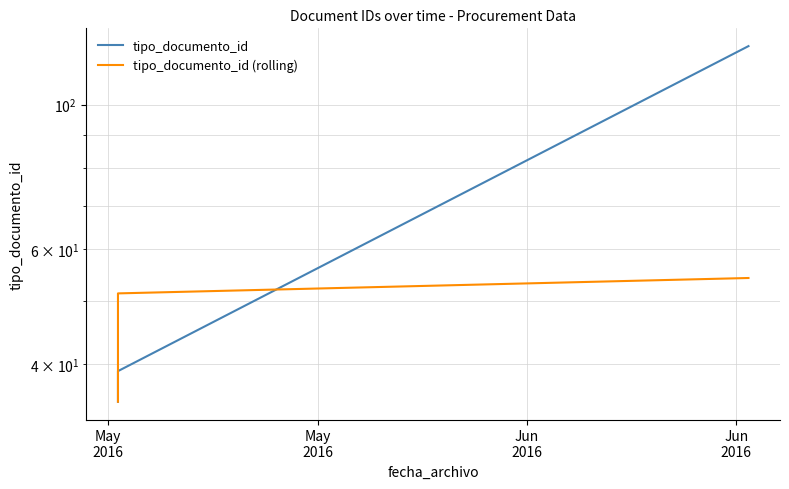

Which series has the largest total across all categories?

tipo_documento_id